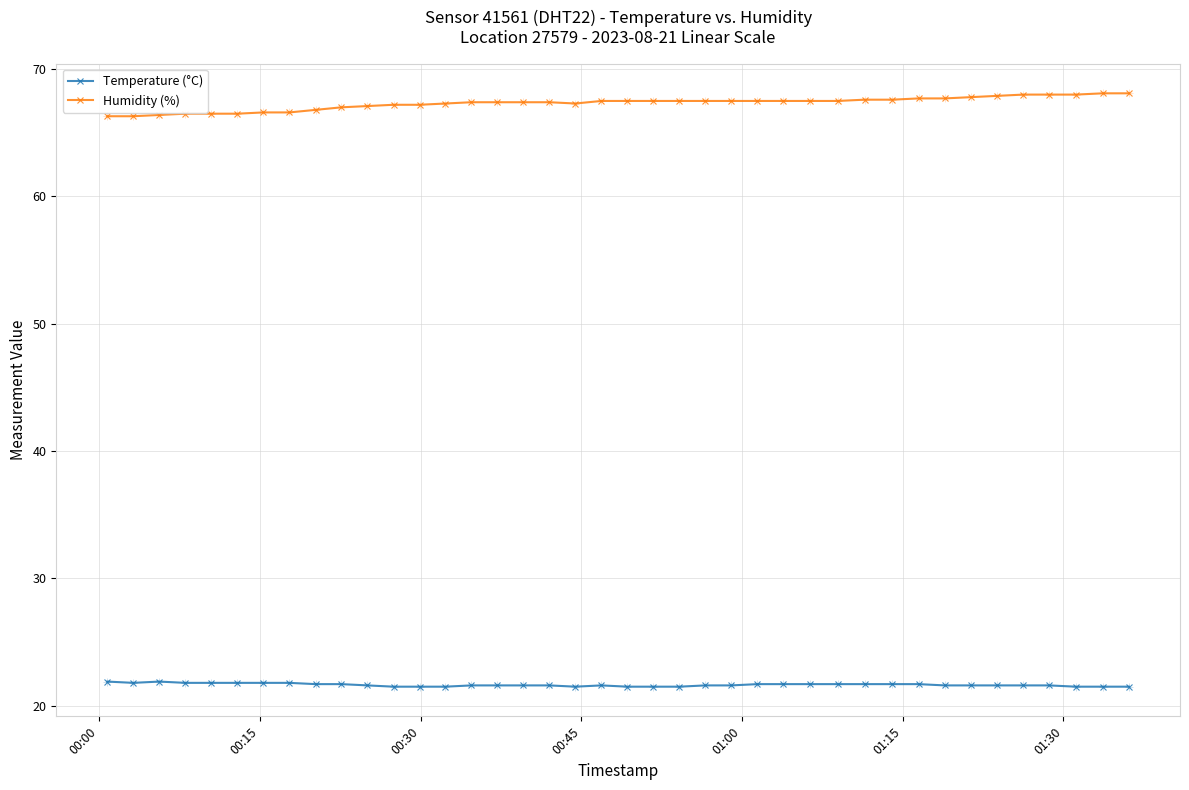

What are all the series names shown in the legend?

Temperature (°C), Humidity (%)